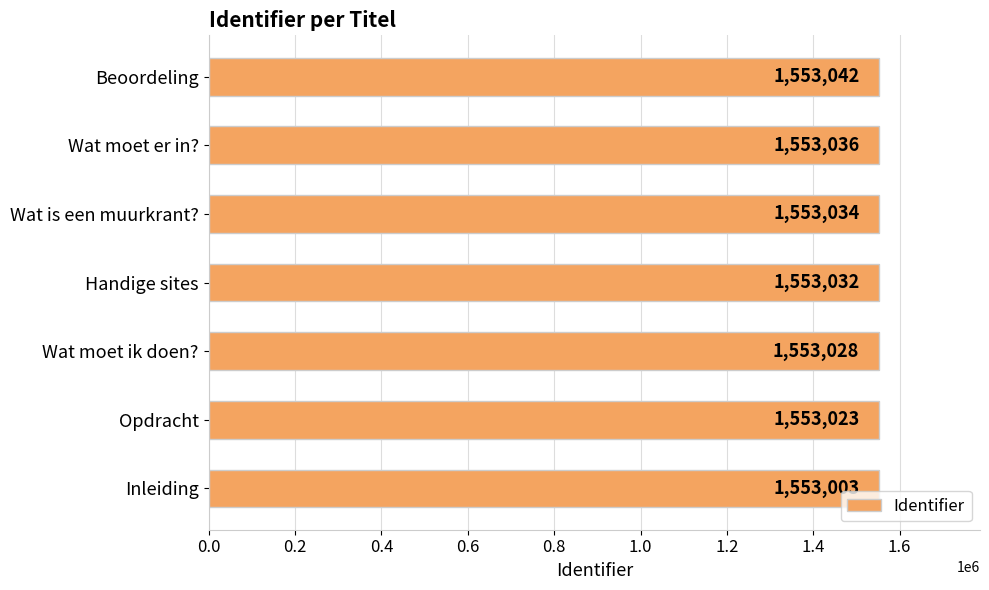

List the labels in order of value, smallest first.

Inleiding, Opdracht, Wat moet ik doen?, Handige sites, Wat is een muurkrant?, Wat moet er in?, Beoordeling